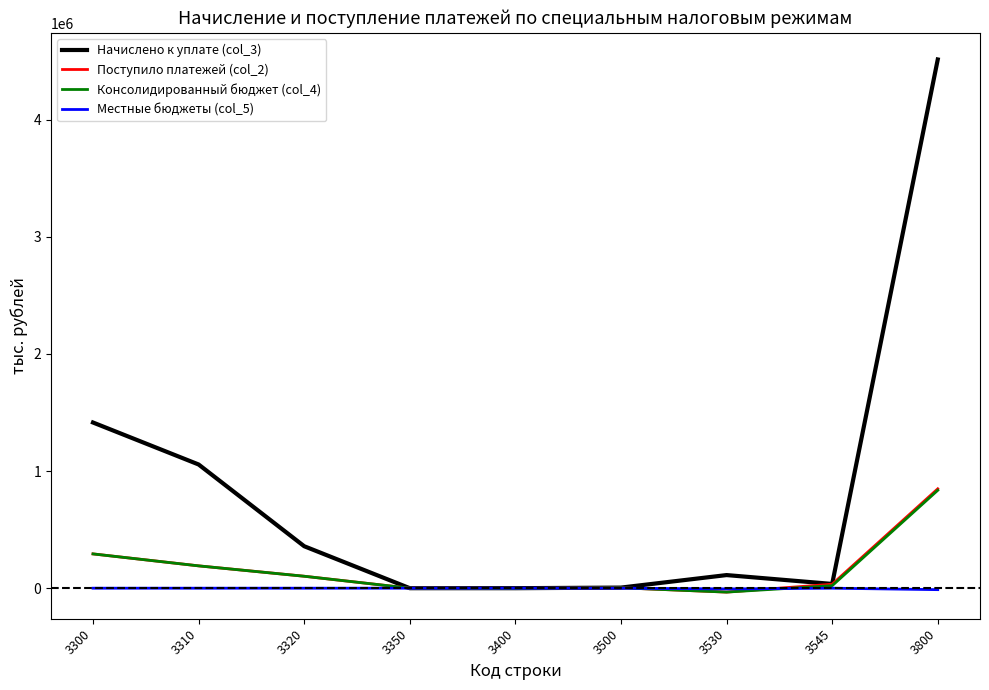

Which series has the largest total across all categories?

Начислено к уплате (col_3)